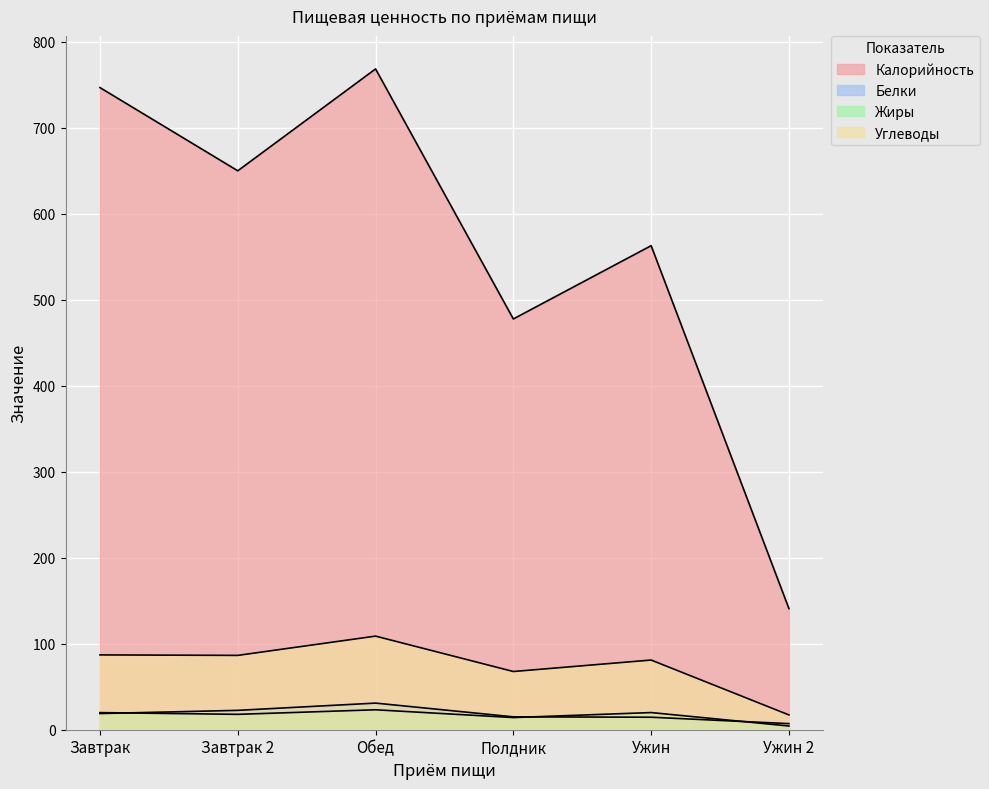

Between which two adjacent categories do Белки and Калорийность first intersect?

Завтрак and Завтрак 2